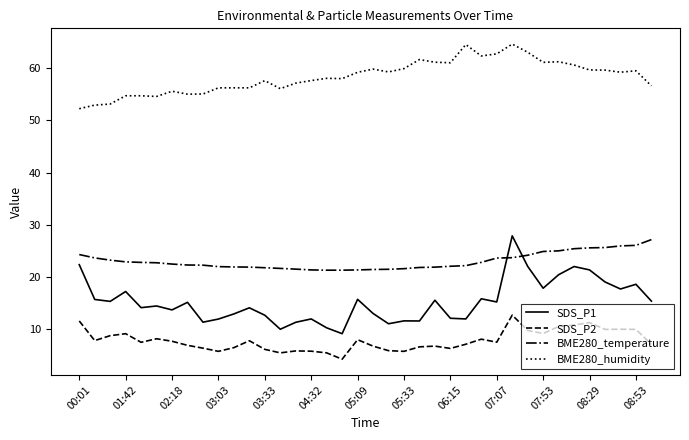

True or false: BME280_temperature and BME280_humidity cross at least once.

False